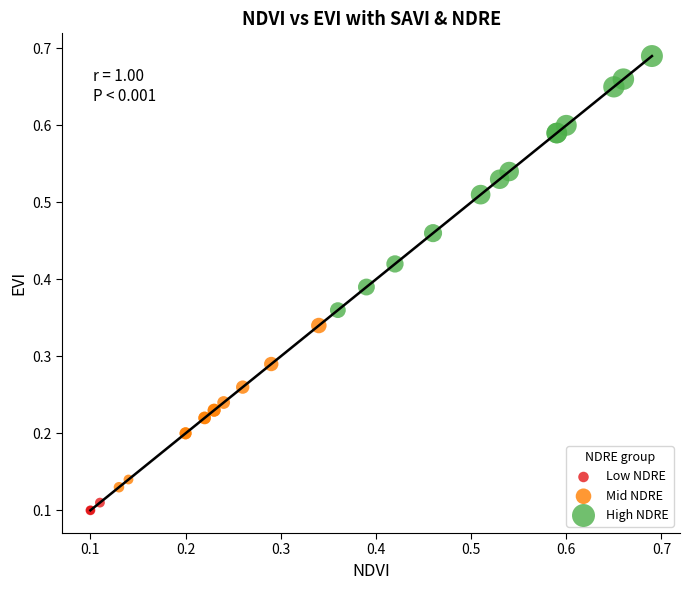

What are all the series names shown in the legend?

Low NDRE, Mid NDRE, High NDRE